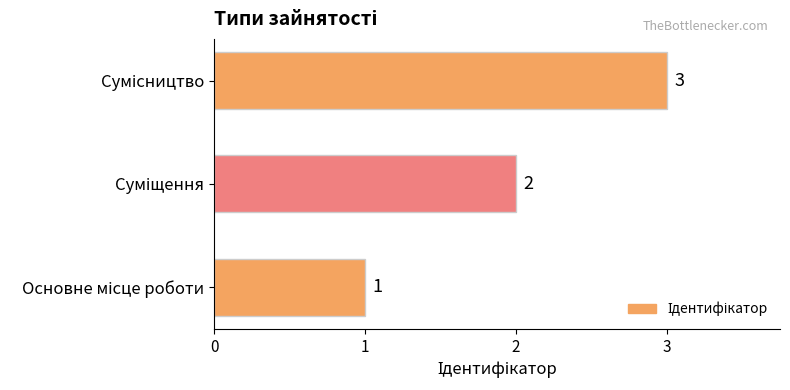

What is the difference between the maximum and minimum values?

2